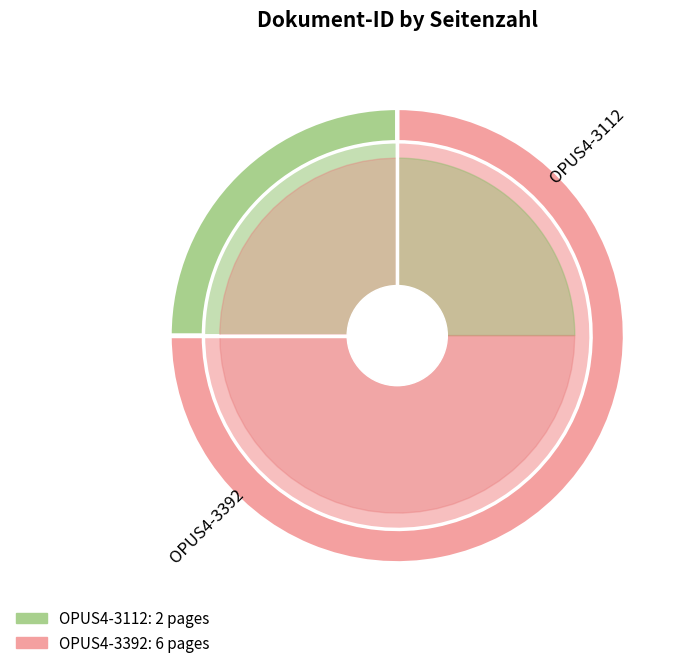

True or false: OPUS4-3392 accounts for 75% of the total.

True